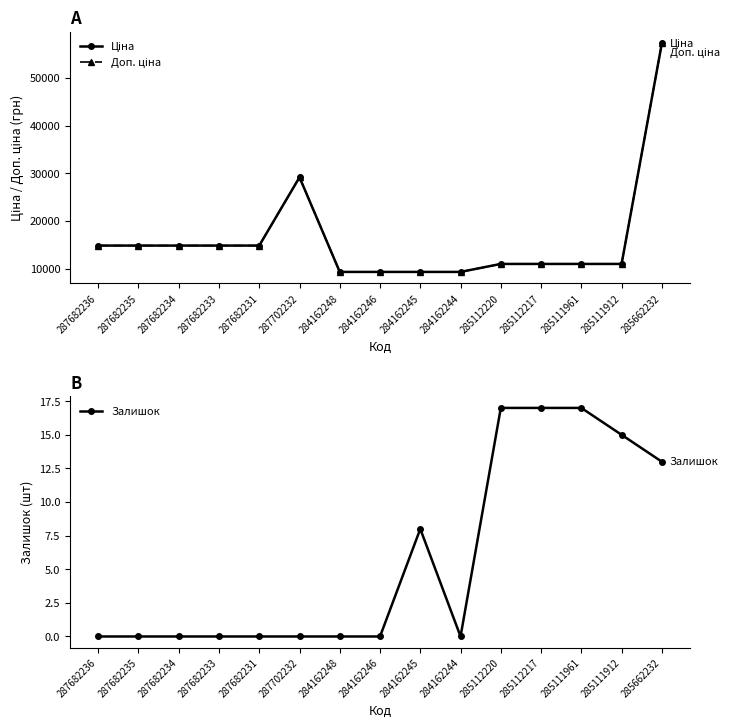

Which series has the largest range (max minus min)?

Ціна